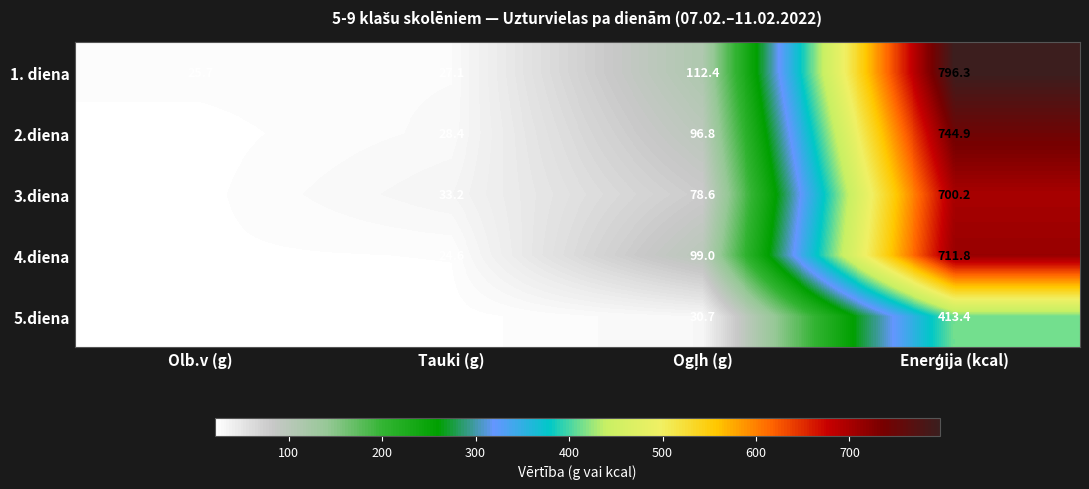

What is the maximum value shown in the chart?

796.3